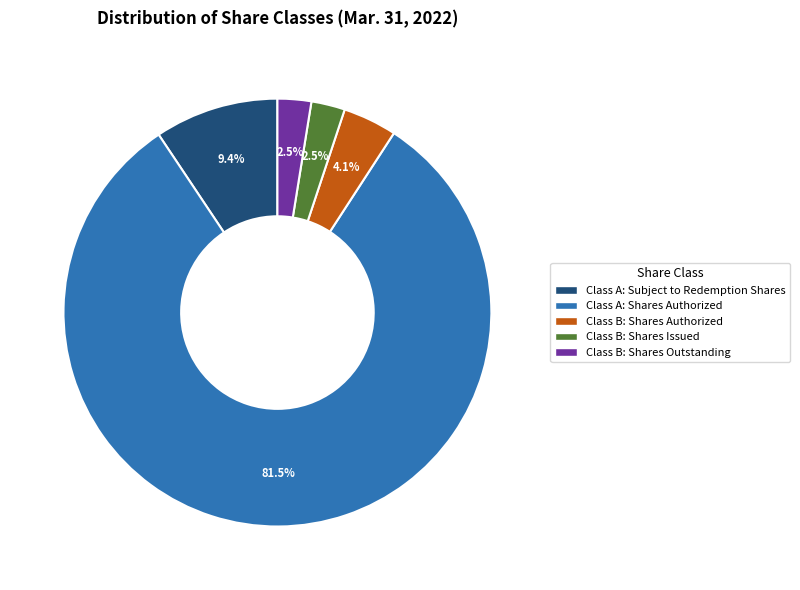

What is the largest slice in the pie chart?

Class A: Shares Authorized